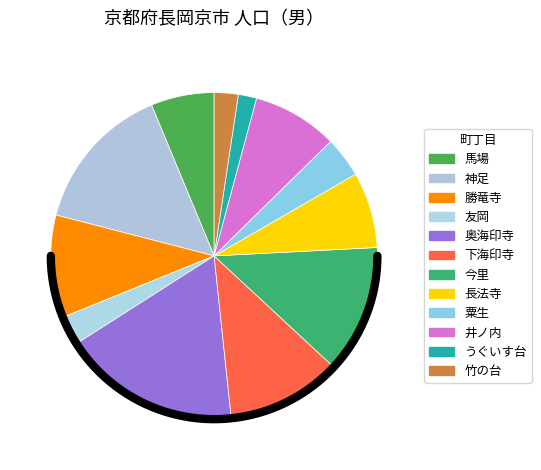

To the nearest percent, what is the difference between the largest and smallest slice percentages?

16%